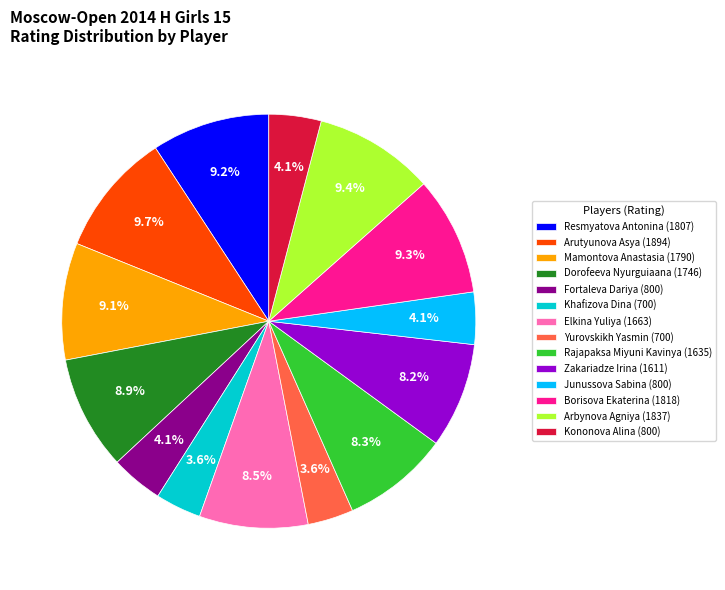

Is there any slice that represents more than half of the pie?

No